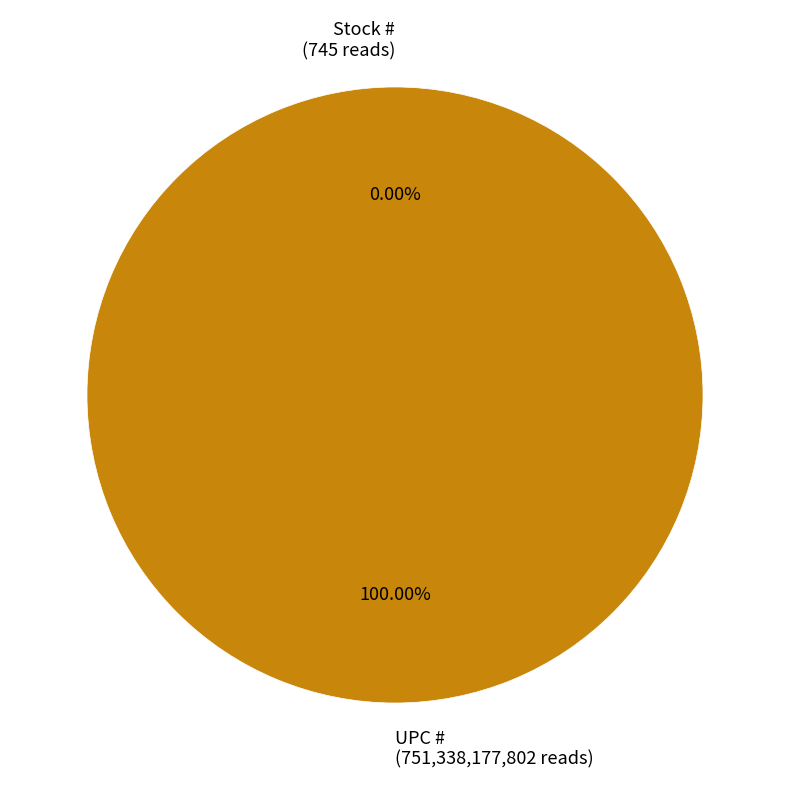

To the nearest percent, what is the difference between the largest and smallest slice percentages?

100%